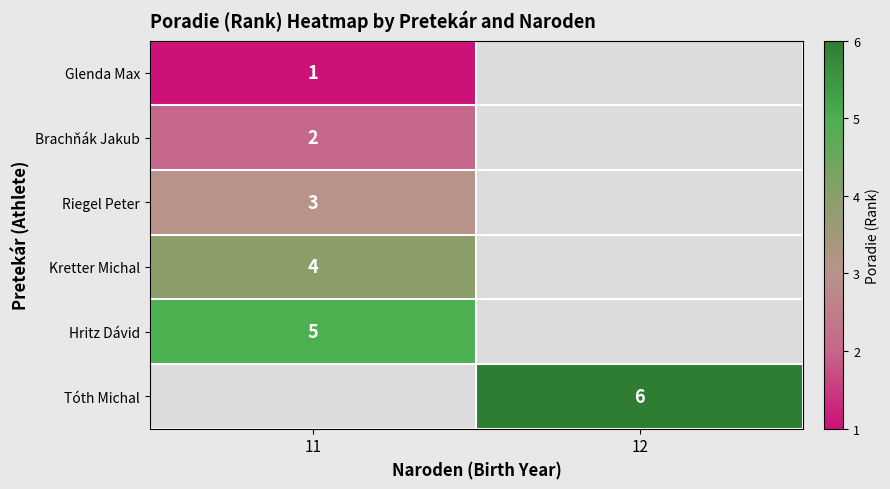

True or false: Hritz Dávid has a value of 5 at 11.

True